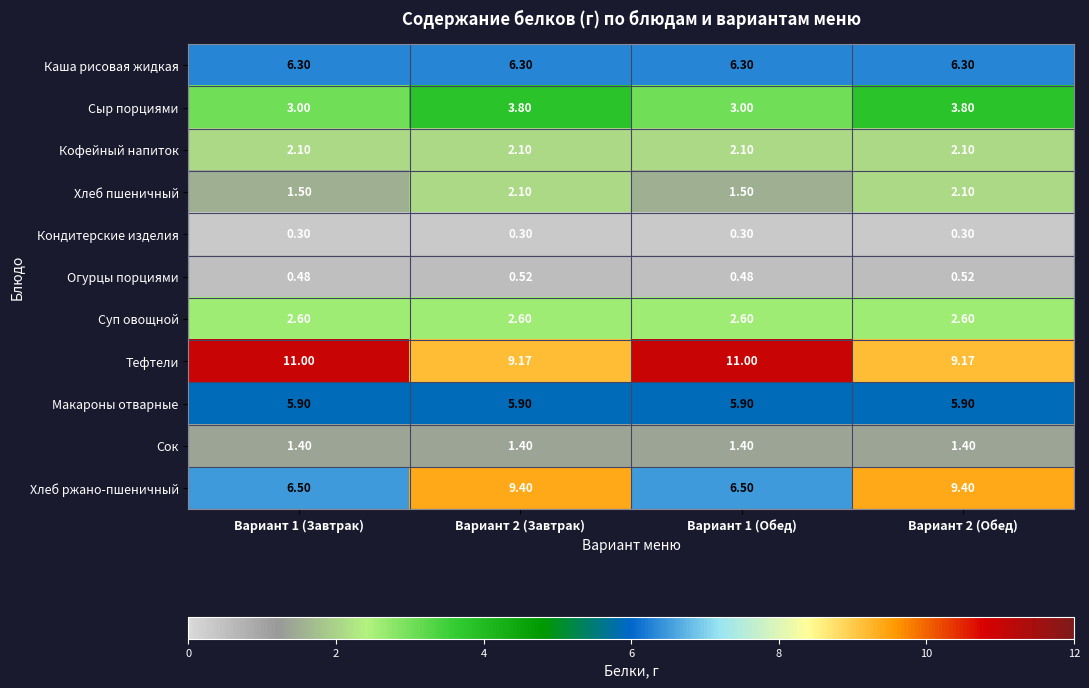

Which series changed the most between Вариант 1 (Завтрак) and Вариант 2 (Обед)?

Хлеб ржано-пшеничный